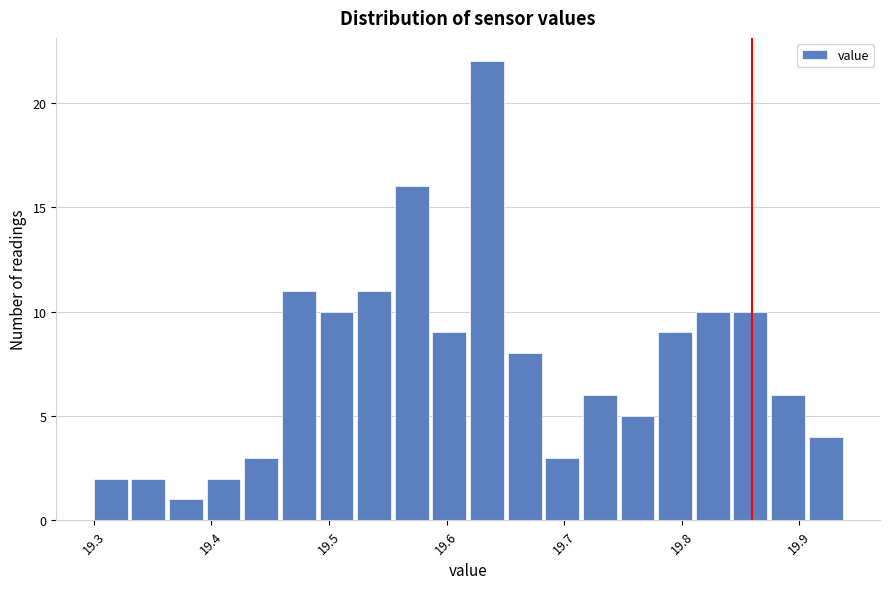

Read against the x-axis, roughly where is the centre of the tallest bar?

19.63